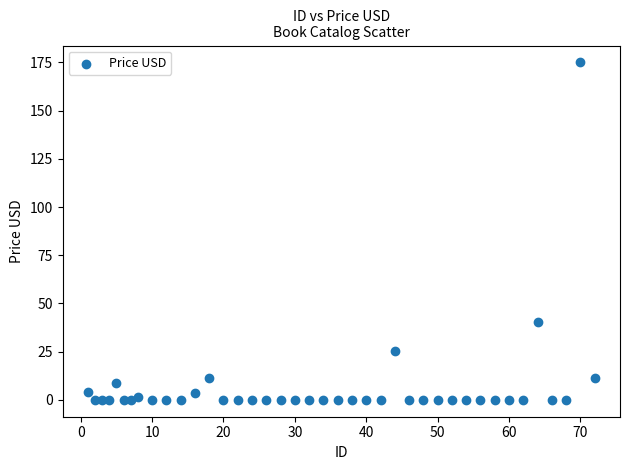

What is the range of X values (max minus min)?

71.0